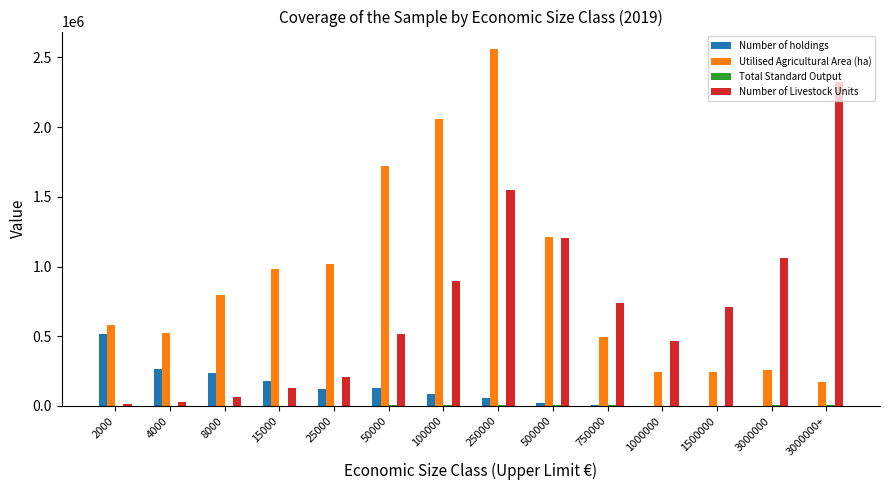

True or false: Utilised Agricultural Area (ha) has a value of 815797.3 at 100000.

False